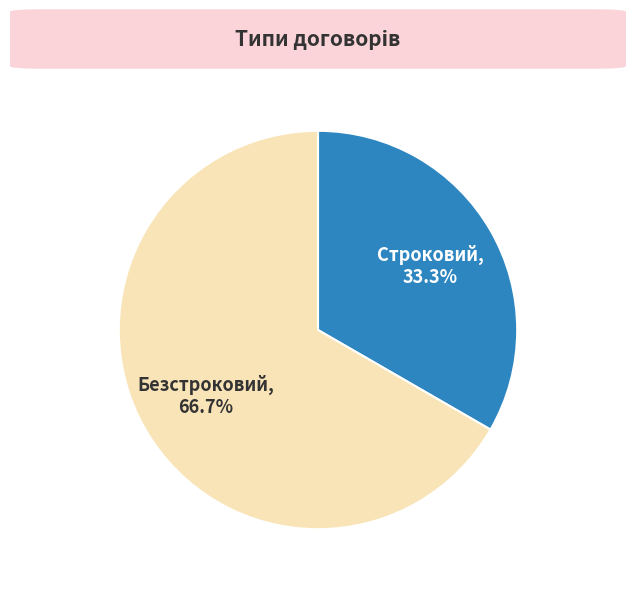

Count the number of slices in the pie.

2